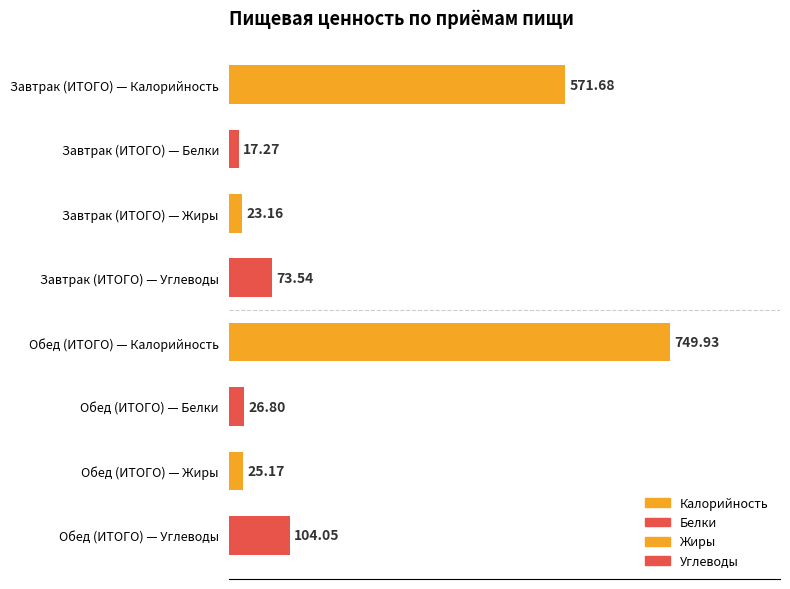

At which label is the value closest to 383?

Завтрак (ИТОГО) — Калорийность